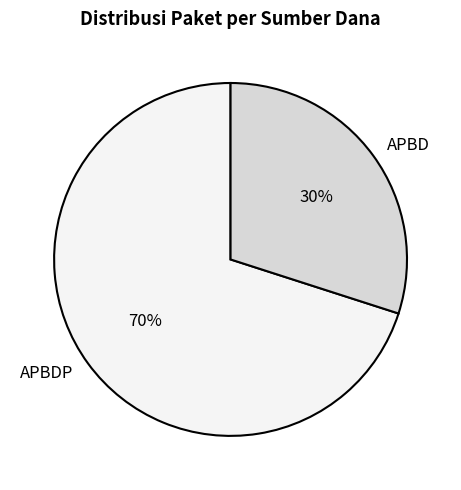

Does APBD represent more than half of the total?

No